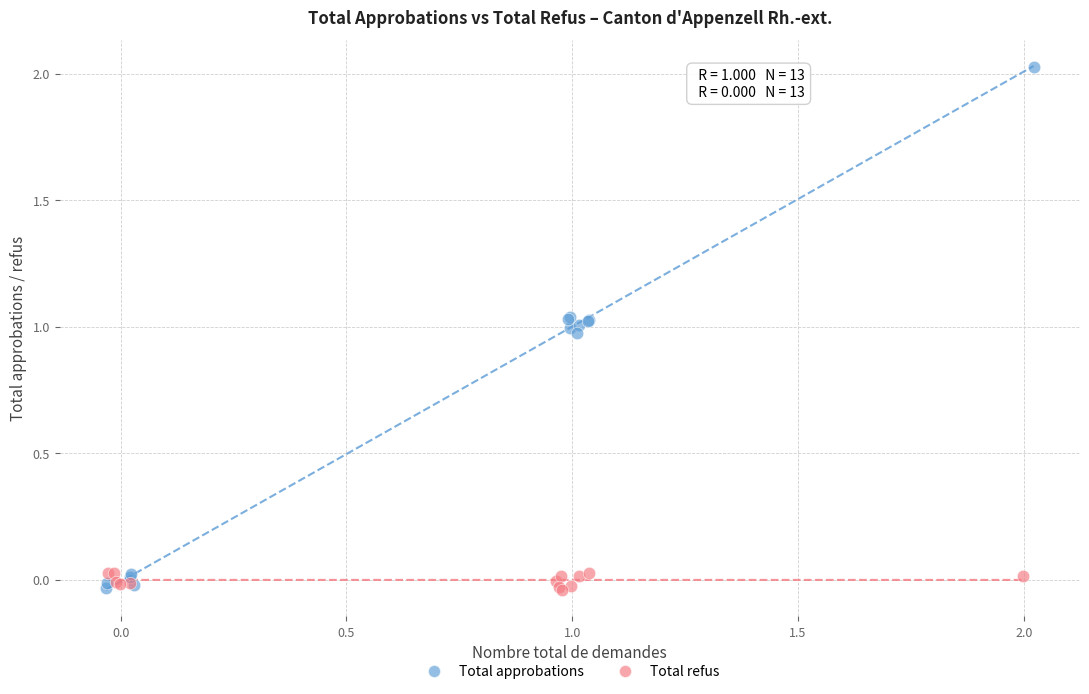

Which series has the widest spread of Y values?

Total approbations